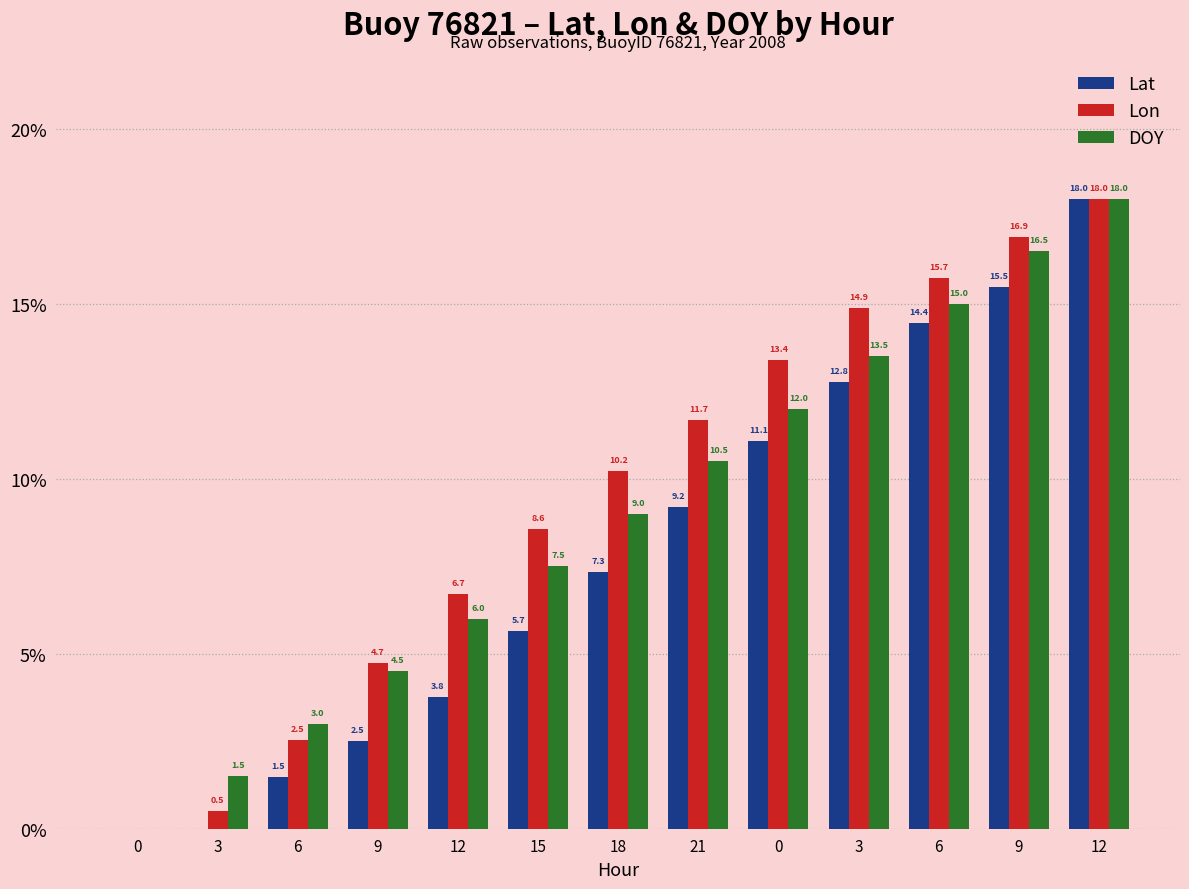

Is the value of Lat at 9 greater than the value of DOY at 6?

No